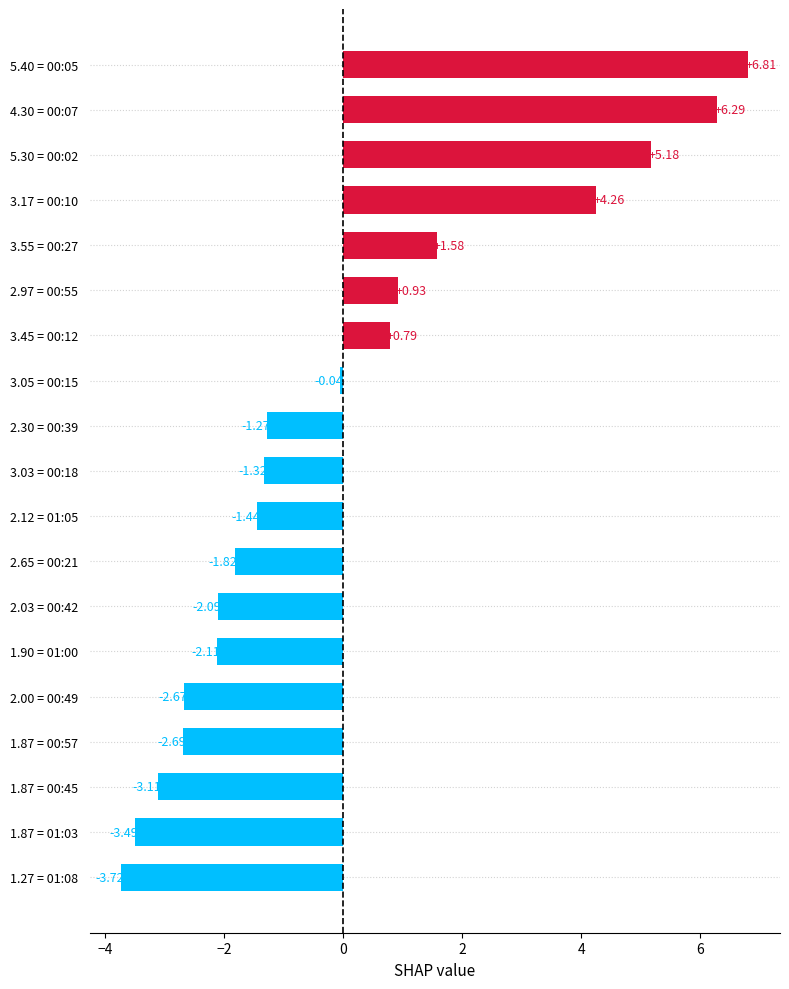

How many values are above zero?

7